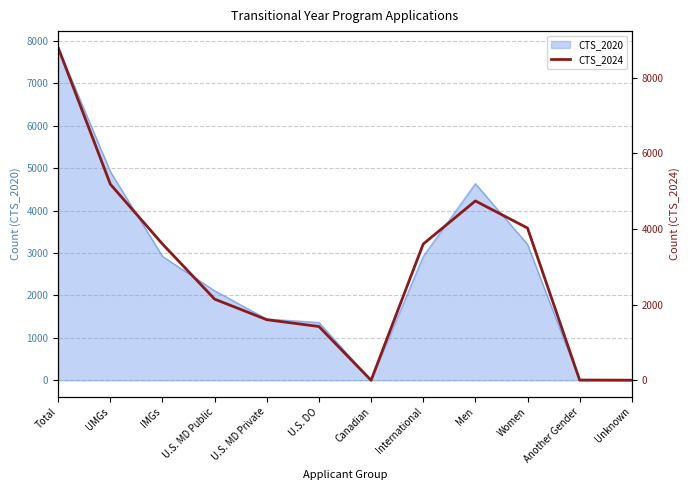

What is the label of the 12th point from the right?

Total